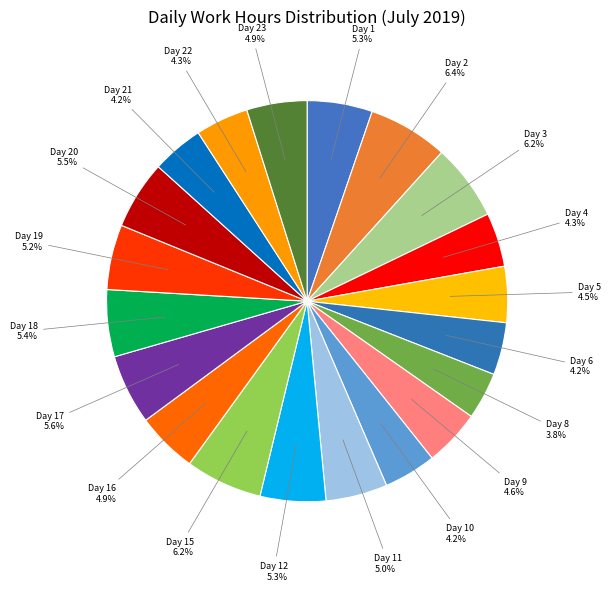

Is there a majority slice in this chart?

No